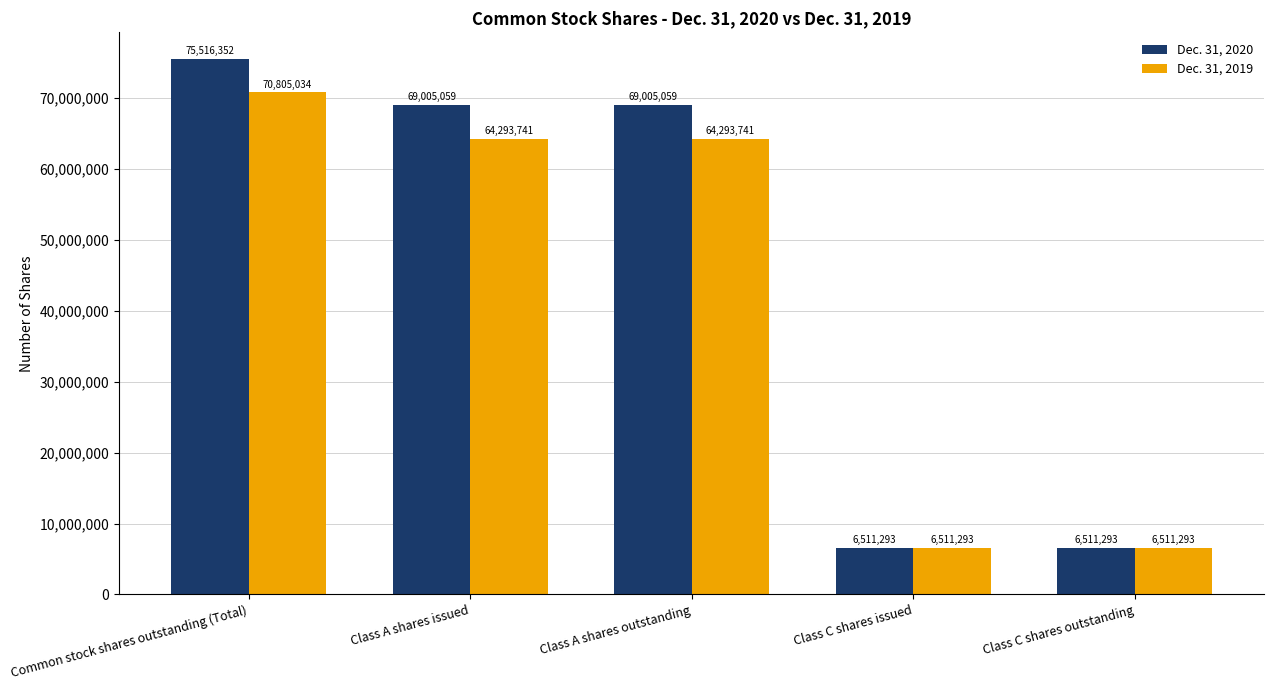

What is the highest value of the Dec. 31, 2019 series?

70805034